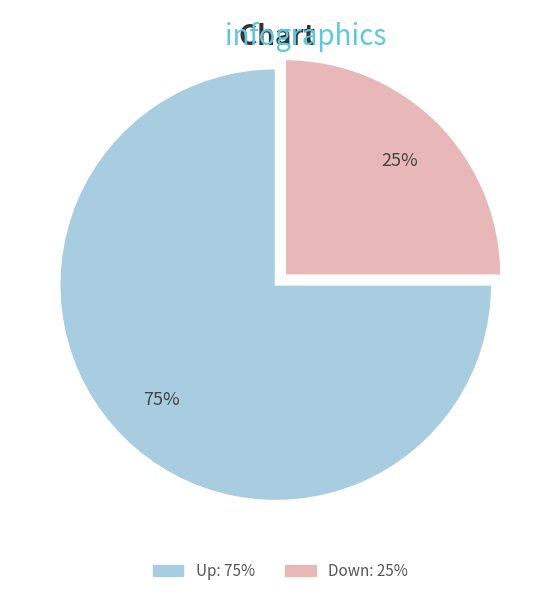

To the nearest percent, what is the combined percentage of Down and Up?

100%